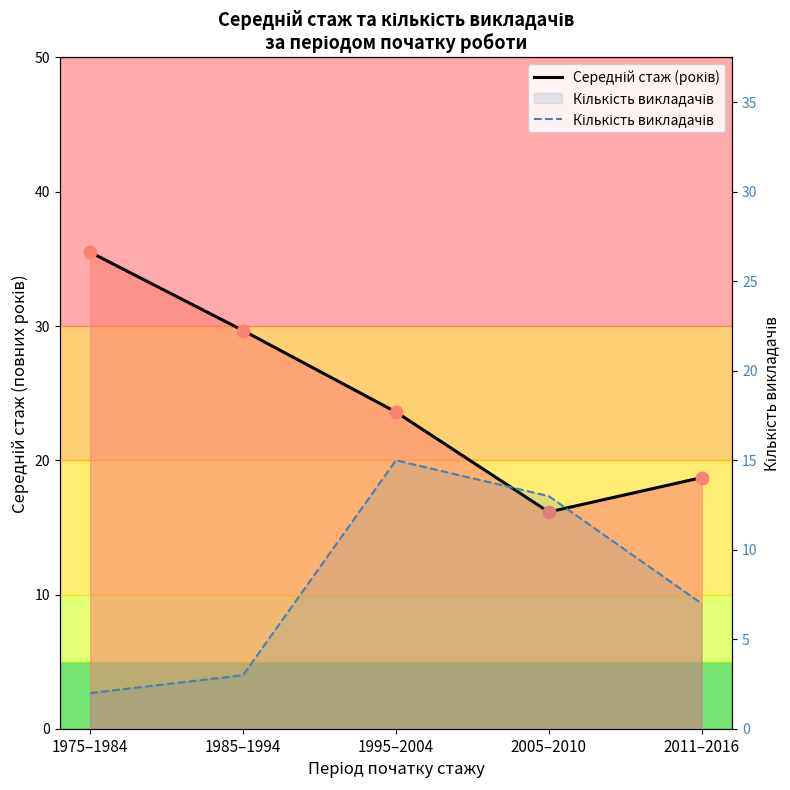

What is the total value across all series at 1985–1994?

32.7